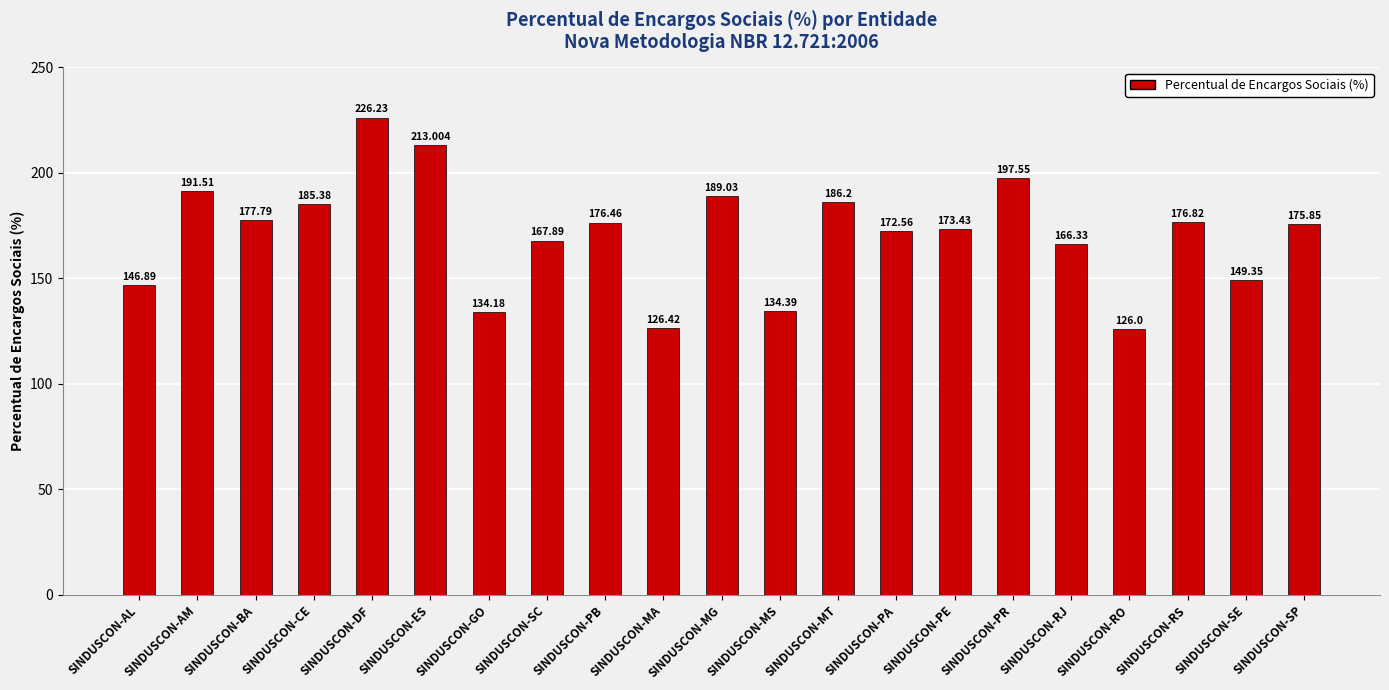

Which label corresponds to the smallest value in the chart?

SINDUSCON-RO